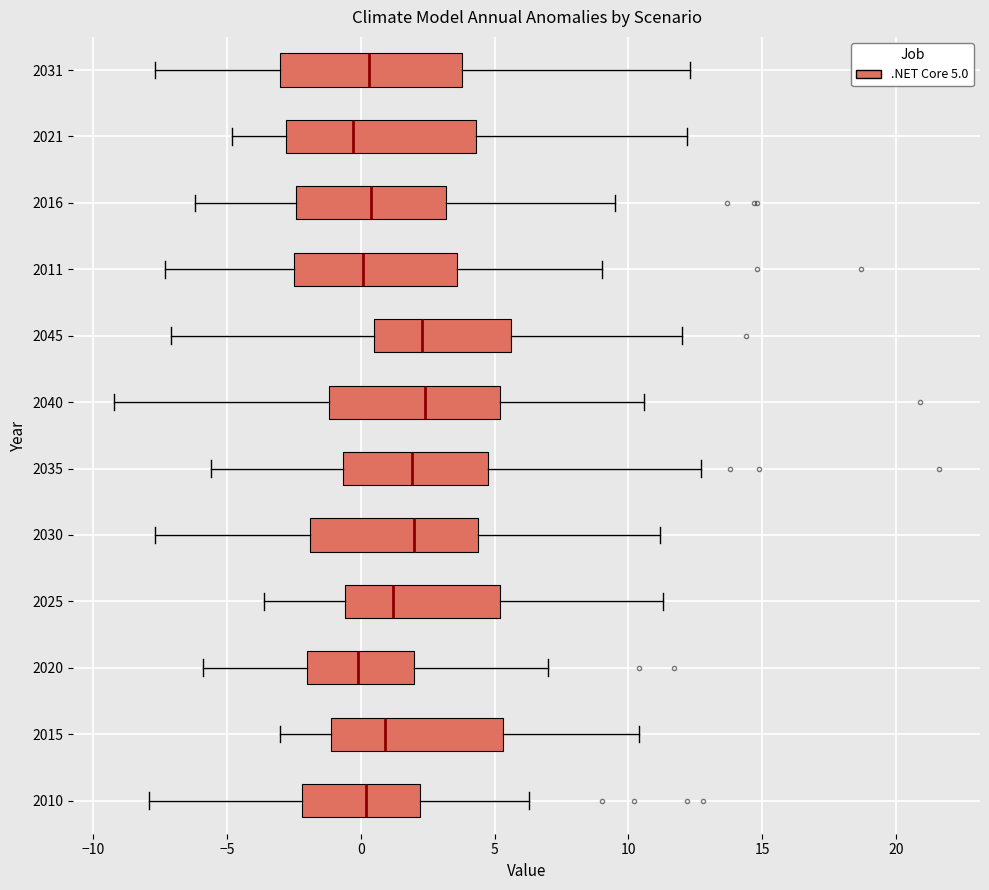

Reading bottom to top, transcribe this box plot: for each box, give where its median line is, the range the box spans, and where its two whiskers end, as read against the x-axis. The values are not printed on the chart, so give them approximately, as read against the axis.

2010: median 0.0, box -2.0 to 2.0, whiskers -8.0 to 6.5
2015: median 1.0, box -1.0 to 5.5, whiskers -3.0 to 10.5
2020: median 0.0, box -2.0 to 2.0, whiskers -6.0 to 7.0
2025: median 1.0, box -0.5 to 5.0, whiskers -3.5 to 11.5
2030: median 2.0, box -2.0 to 4.5, whiskers -7.5 to 11.0
2035: median 2.0, box -0.5 to 5.0, whiskers -5.5 to 12.5
2040: median 2.5, box -1.0 to 5.0, whiskers -9.0 to 10.5
2045: median 2.5, box 0.5 to 5.5, whiskers -7.0 to 12.0
2011: median 0.0, box -2.5 to 3.5, whiskers -7.5 to 9.0
2016: median 0.5, box -2.5 to 3.0, whiskers -6.0 to 9.5
2021: median -0.5, box -3.0 to 4.5, whiskers -5.0 to 12.0
2031: median 0.5, box -3.0 to 4.0, whiskers -7.5 to 12.5